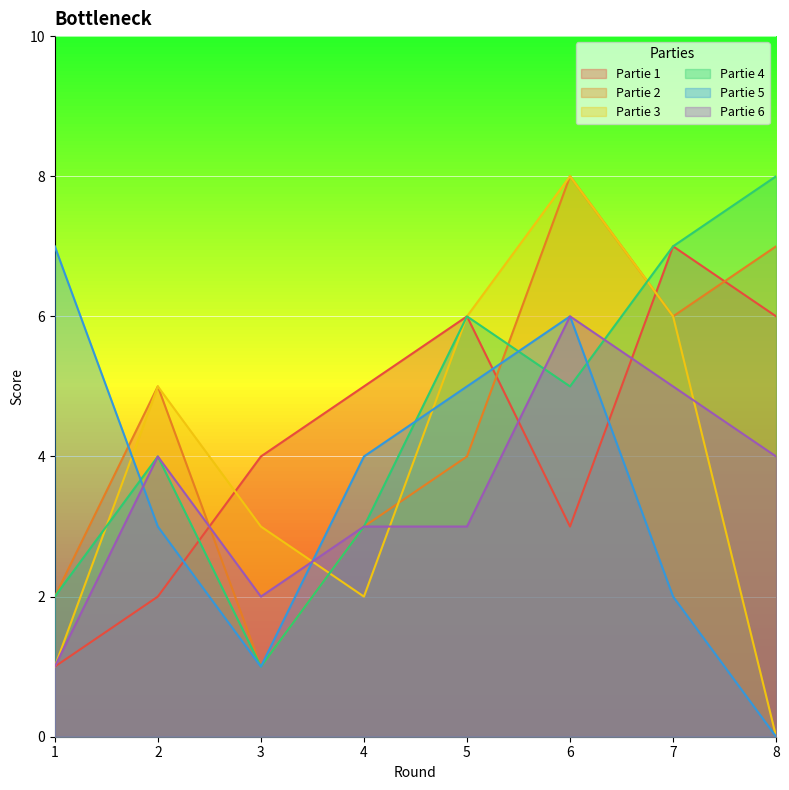

How many data points does each series have?

8